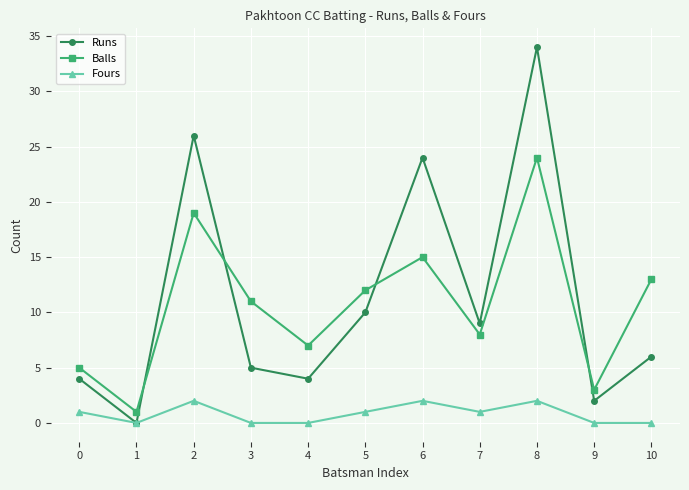

What are all the series names shown in the legend?

Runs, Balls, Fours